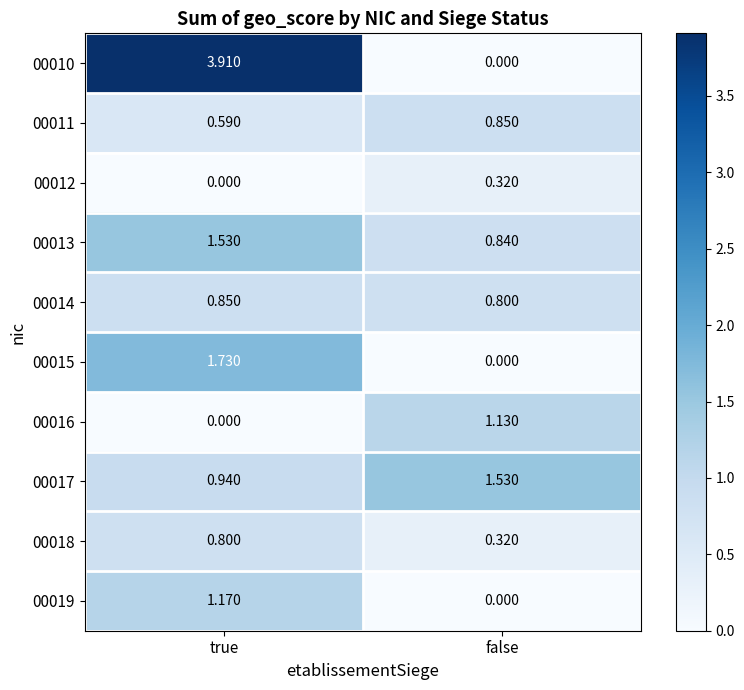

Which category has the highest value in the 00012 series?

false